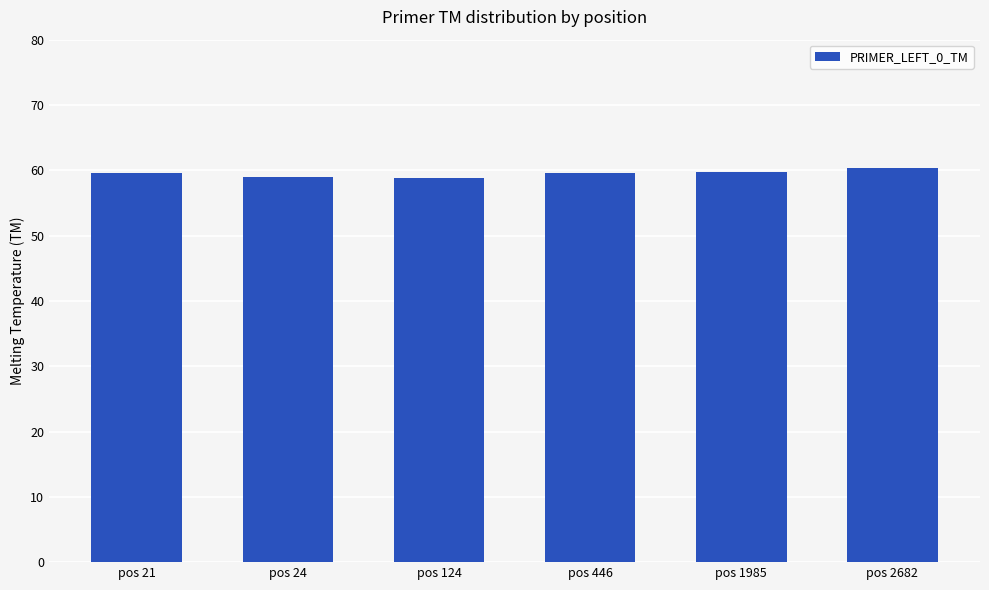

Approximately how many times larger is the value at pos 124 compared to pos 1985?

1.0